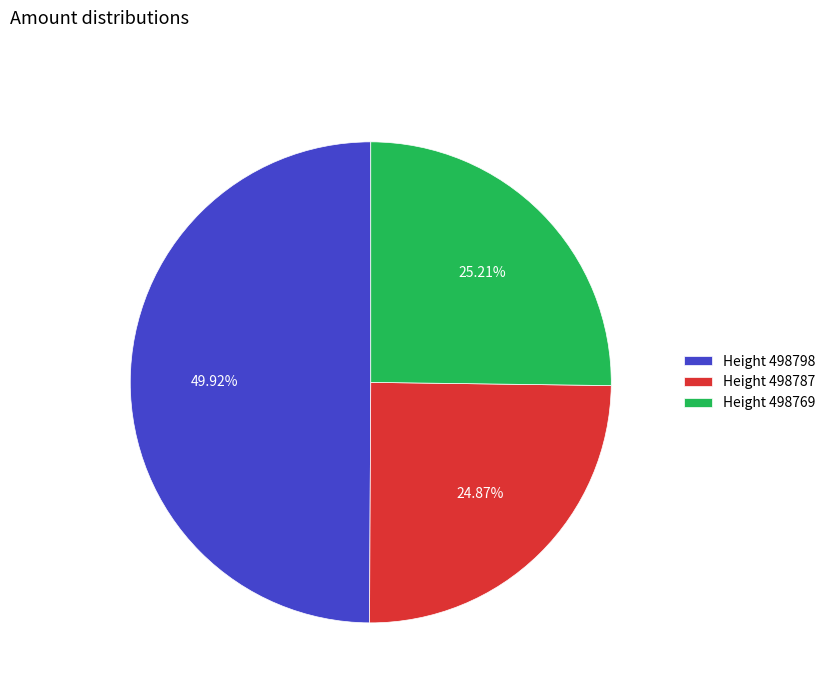

Which slice is the largest?

Height 498798